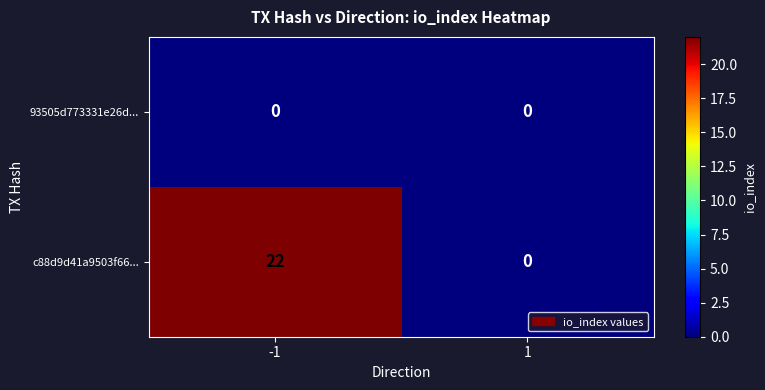

At how many categories does at least one series exceed 18?

1